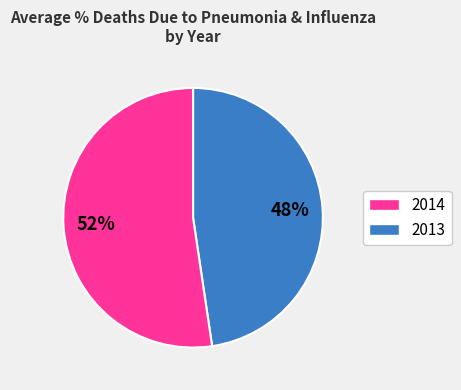

Is there a majority slice in this chart?

Yes